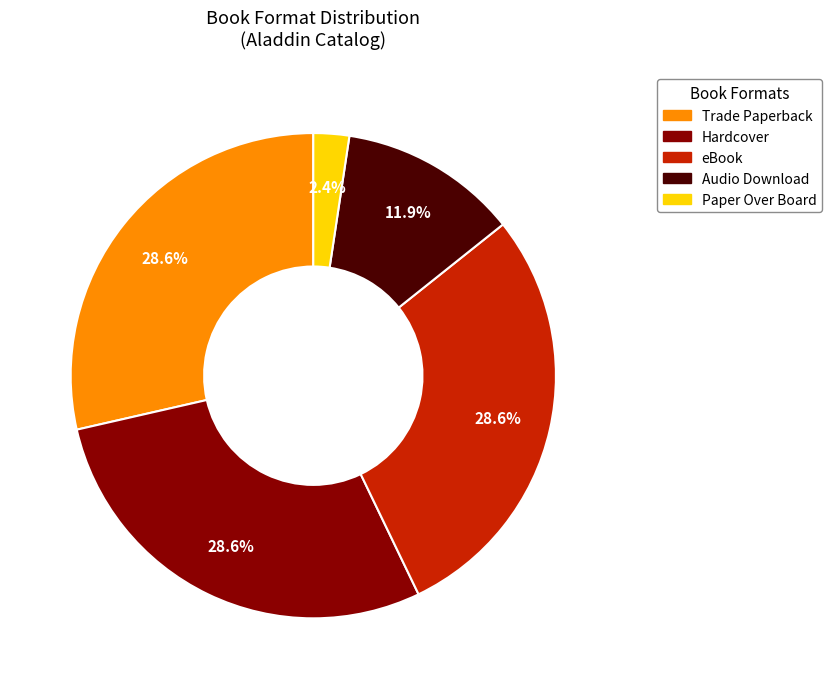

What is the smallest slice in the pie chart?

Paper Over Board